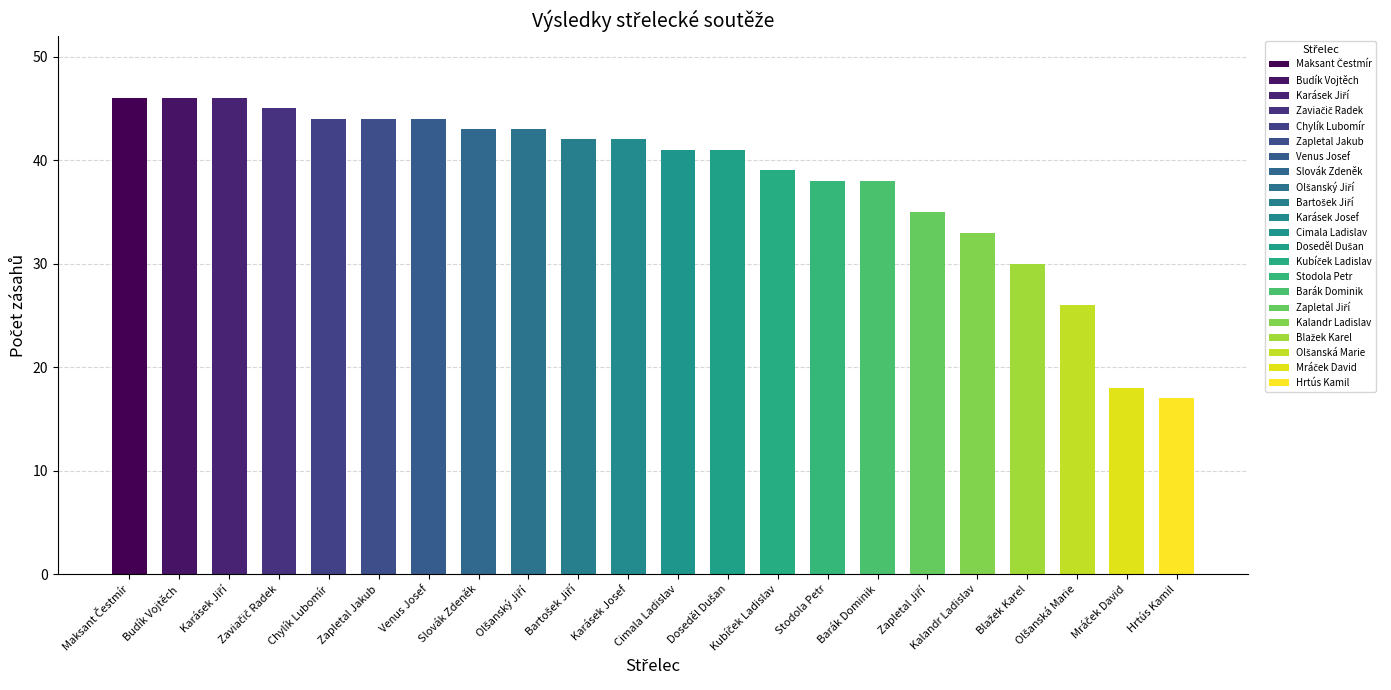

What is the label of the 18th bar from the right?

Chylík Lubomír